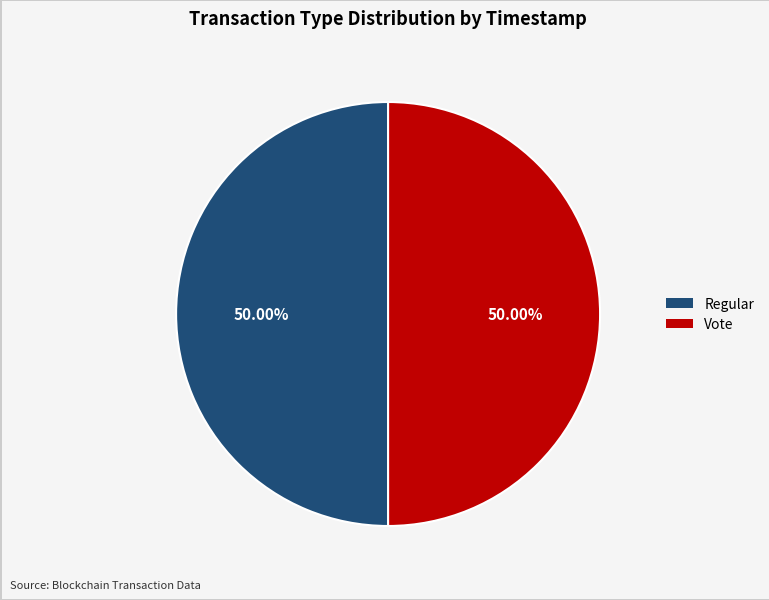

How many slices are in this pie chart?

2